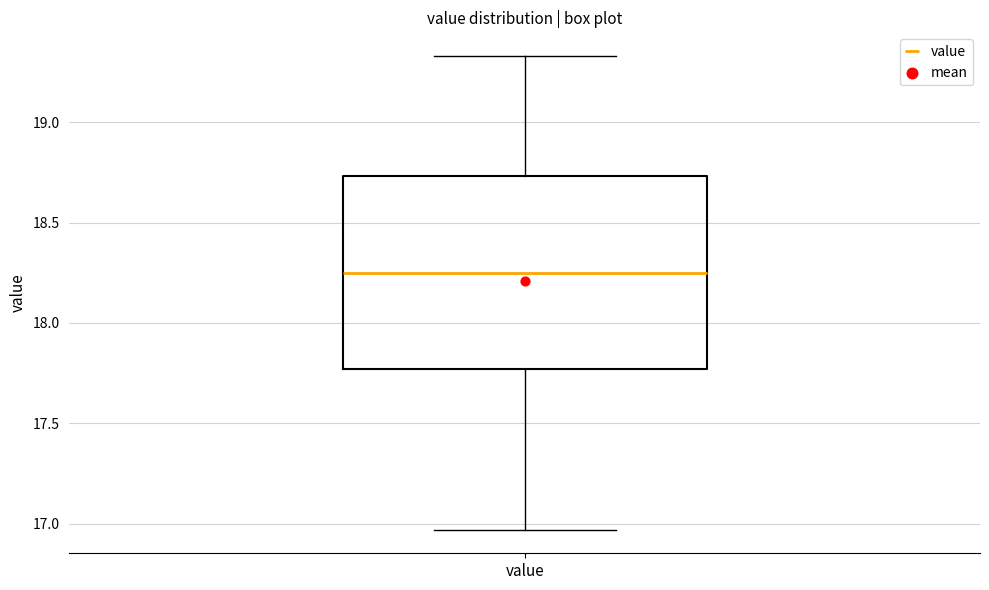

Transcribe this box plot: give where the median line is, the range the box spans, and where the two whiskers end, as read against the y-axis. The values are not printed on the chart, so give them approximately, as read against the axis.

median 18.25, box 17.75 to 18.75, whiskers 16.95 to 19.35